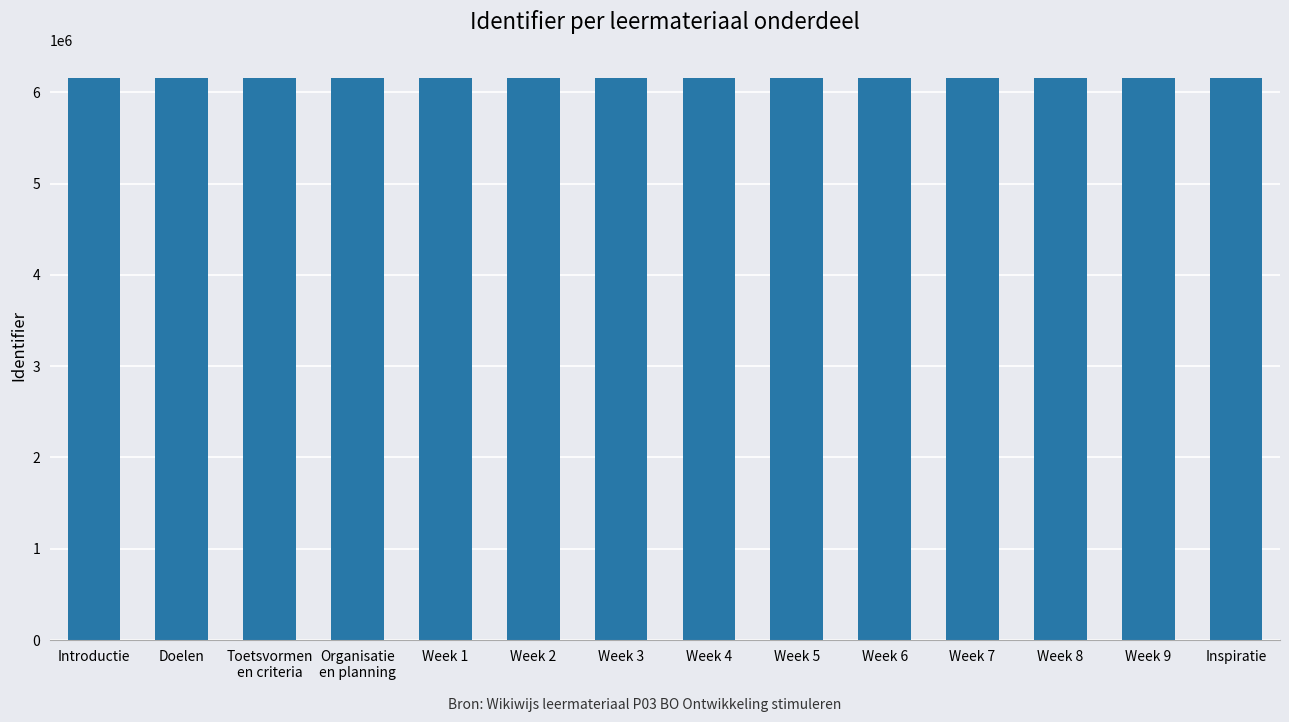

What is the average value?

6156588